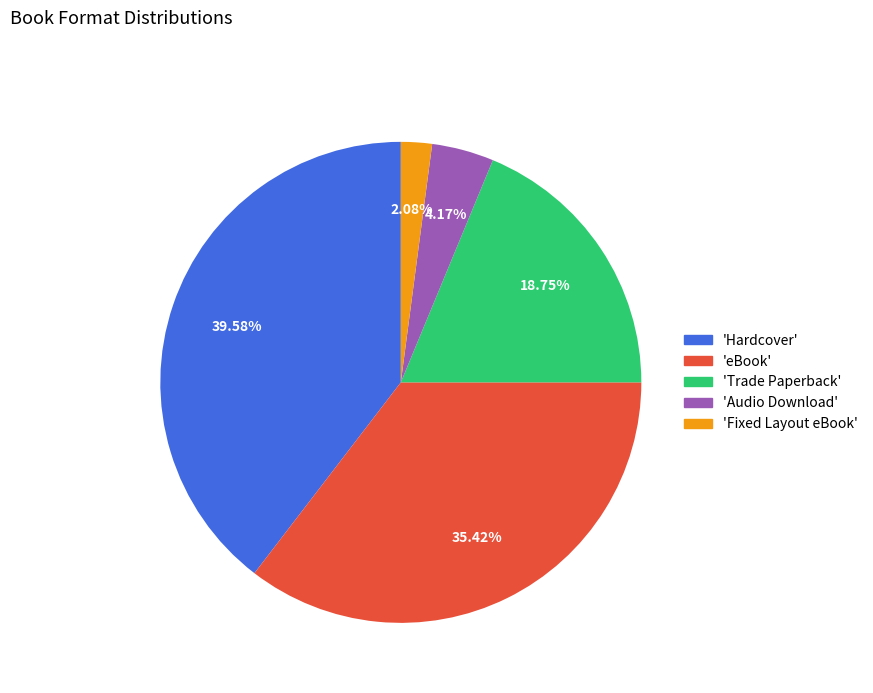

Rank the categories by value from lowest to highest.

'Fixed Layout eBook', 'Audio Download', 'Trade Paperback', 'eBook', 'Hardcover'